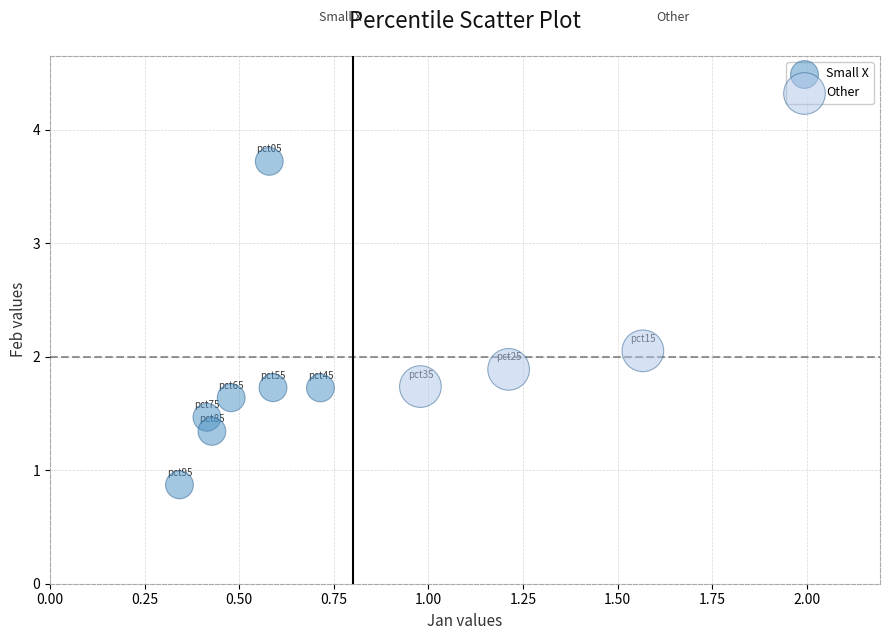

What are all the series names shown in the legend?

Small X, Other